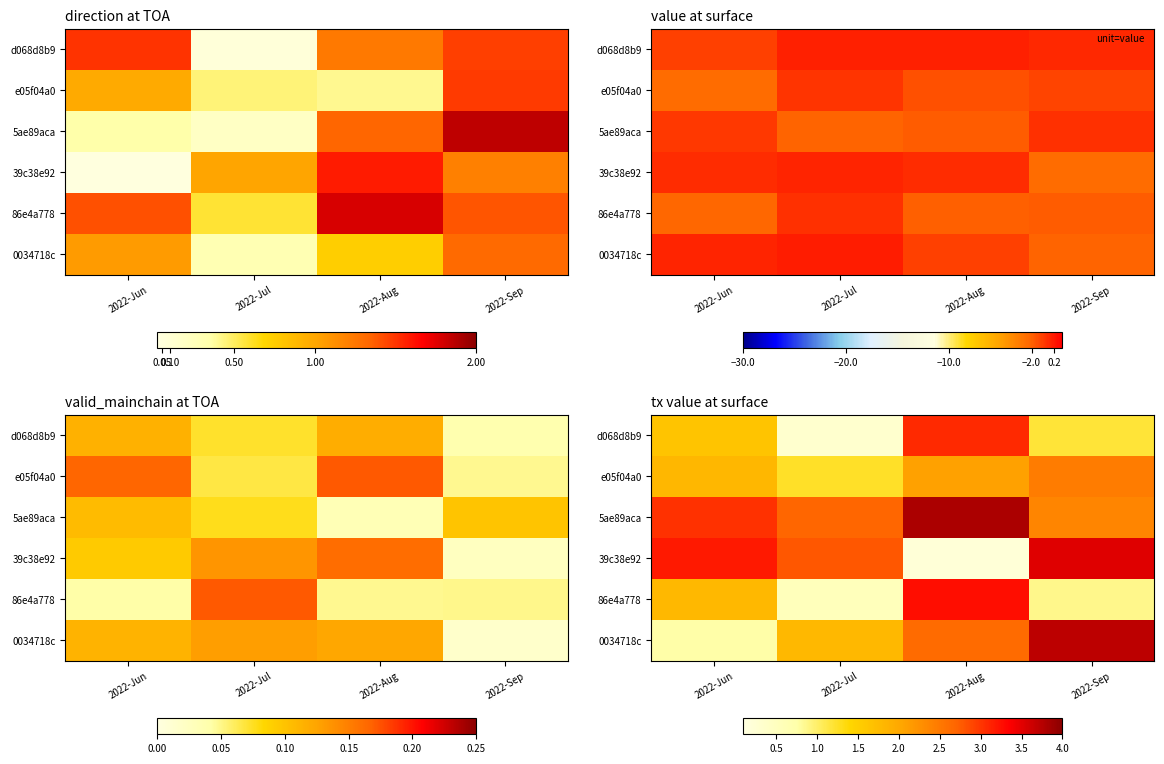

Rank the series by their maximum value, from lowest to highest.

e05f04a0, d068d8b9, 86e4a778, 39c38e92, 0034718c, 5ae89aca